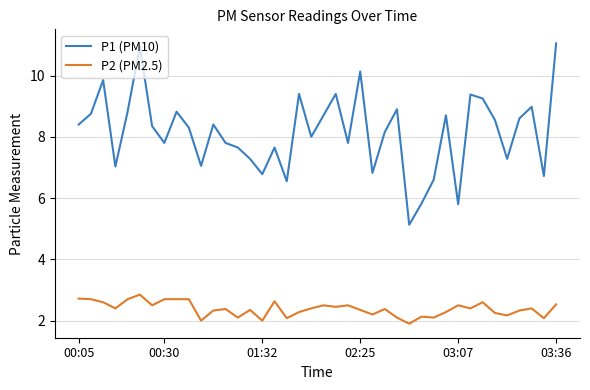

True or false: P1 (PM10) and P2 (PM2.5) intersect in this chart.

False